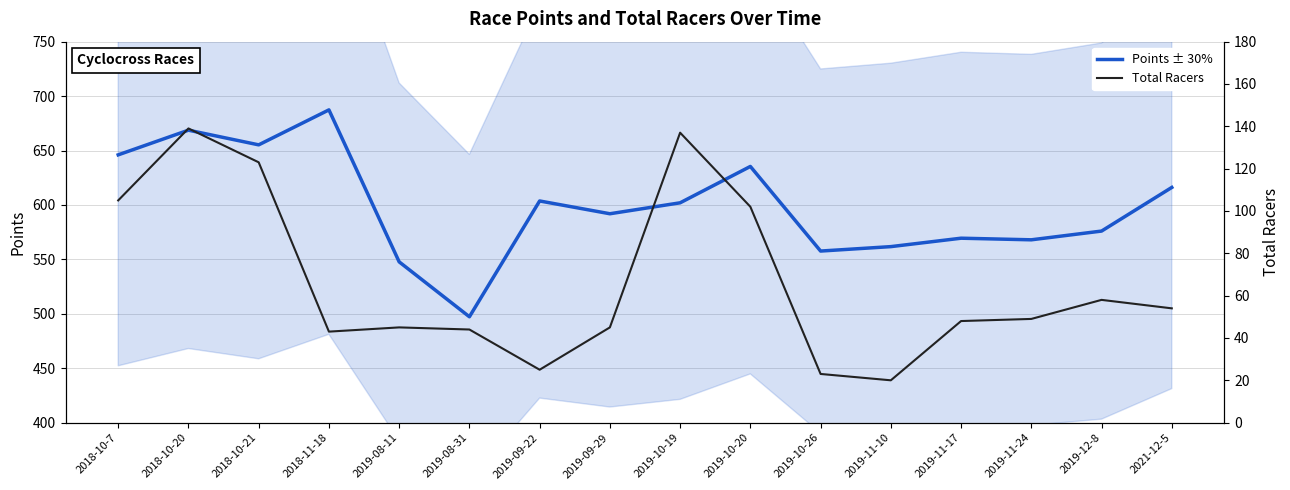

The Points ± 30% series shows 223.5 at 2019-11-10. True or false?

False